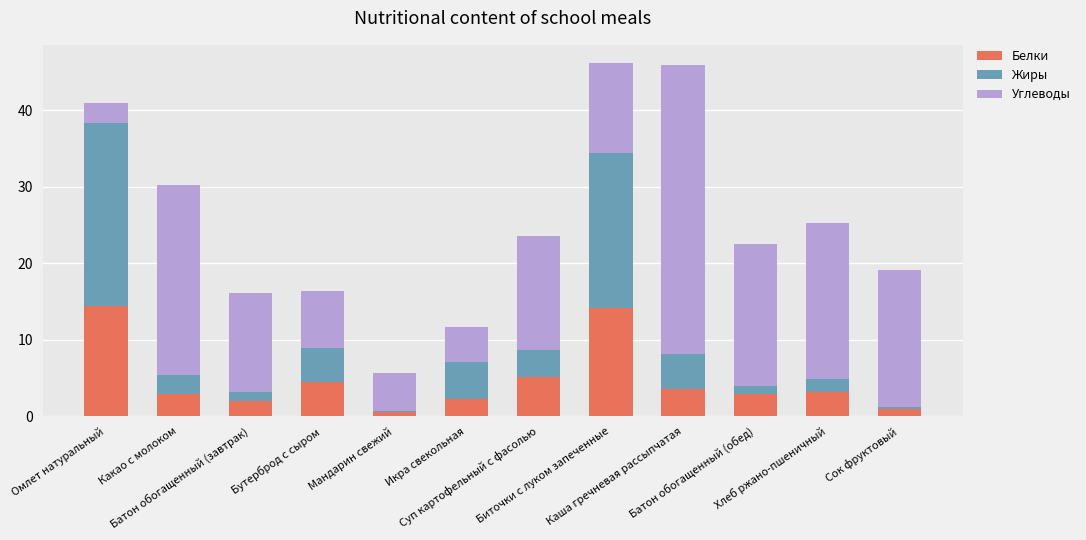

How many series are shown in this chart?

3